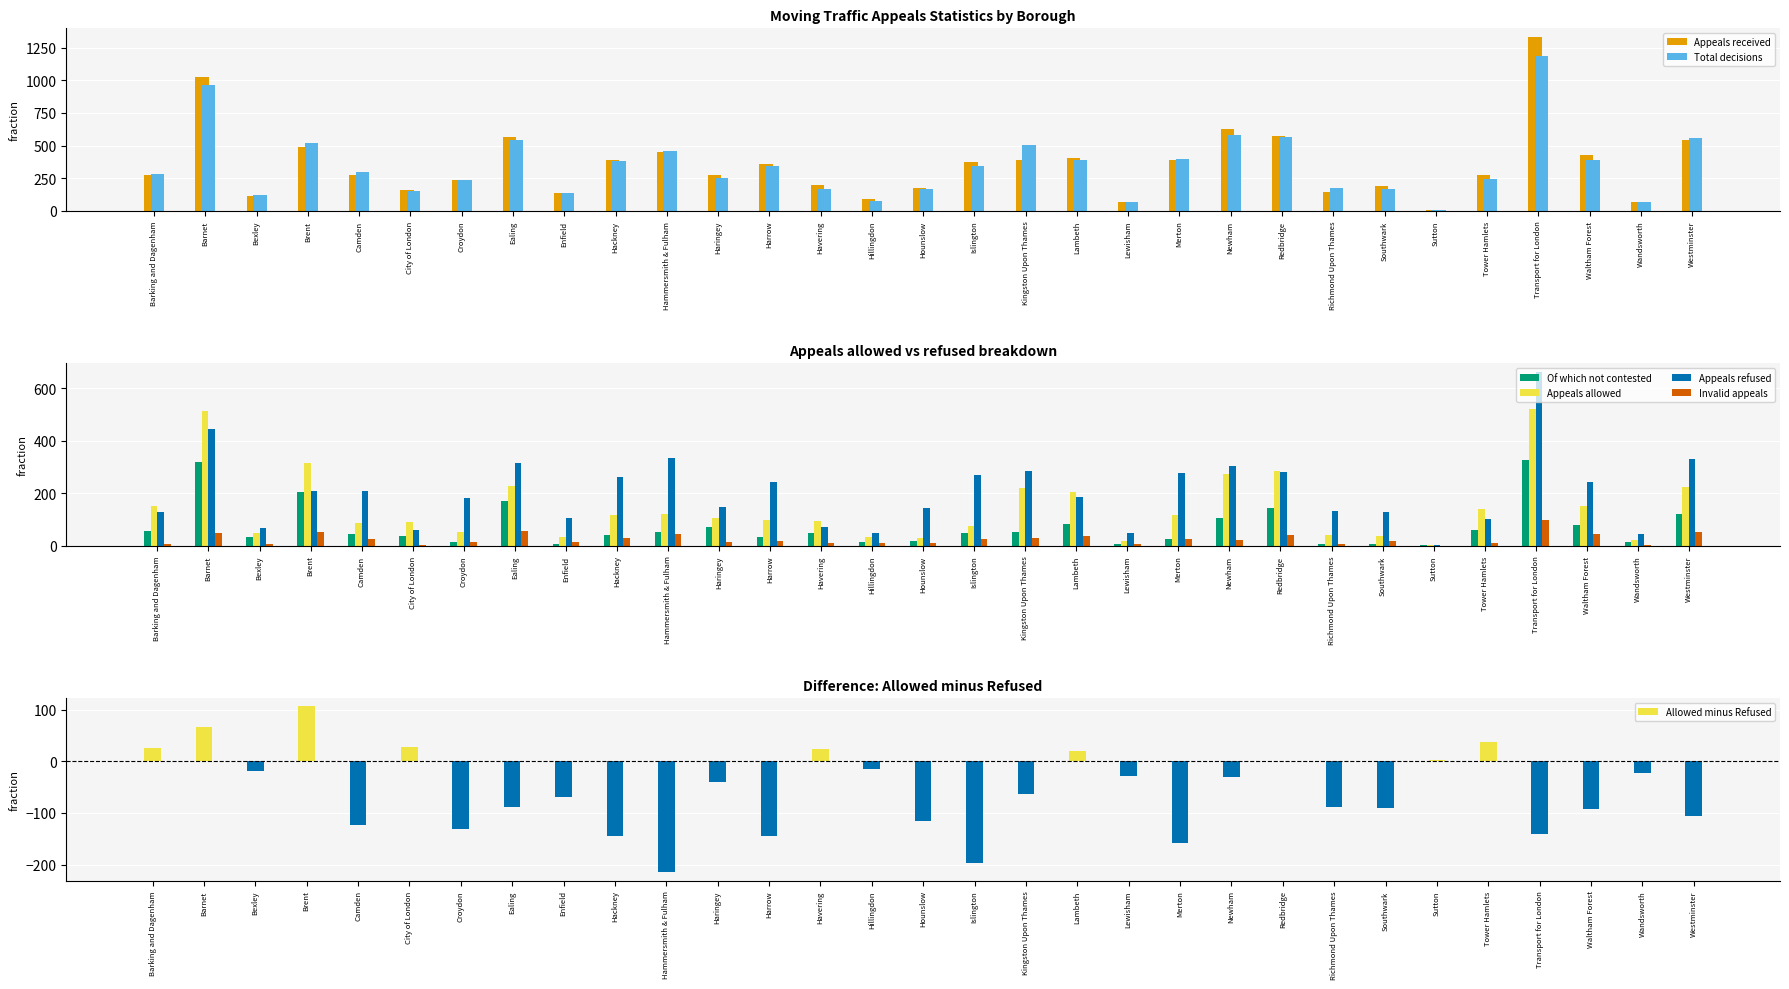

Between Sutton and Redbridge, which is larger?

Redbridge